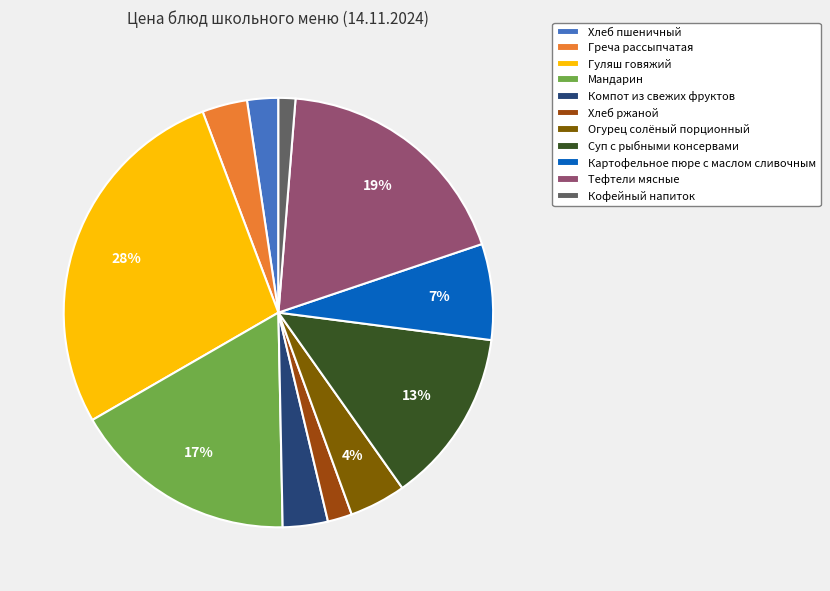

Is it true that Гуляш говяжий is 35% of the pie?

False